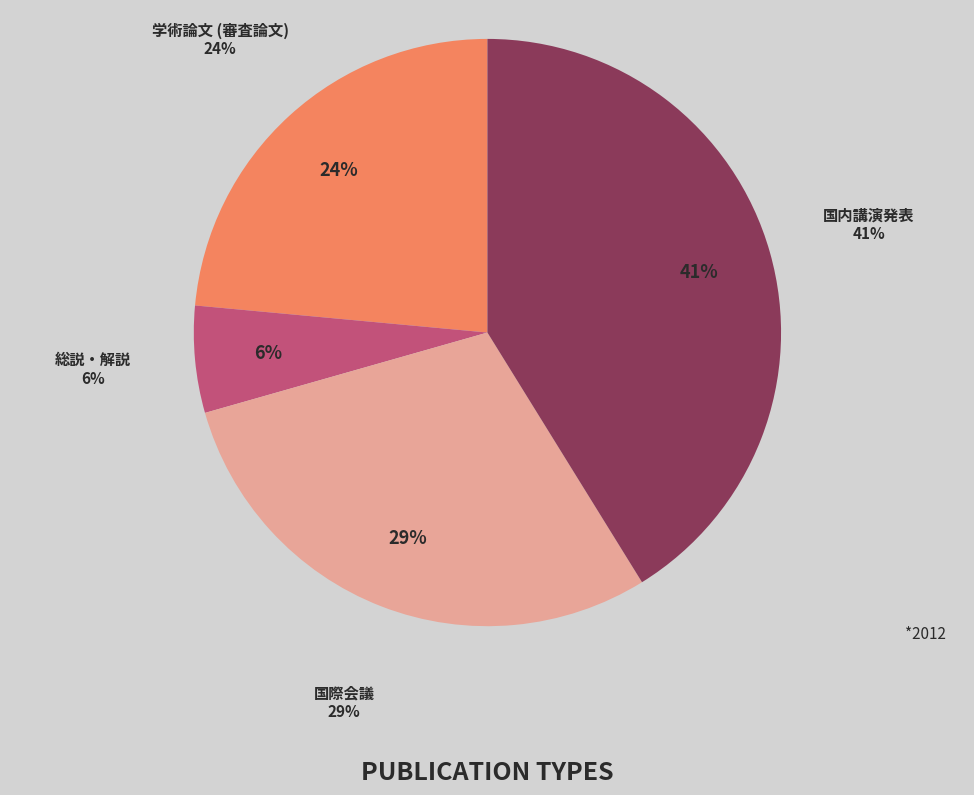

Does any single category account for the majority?

No